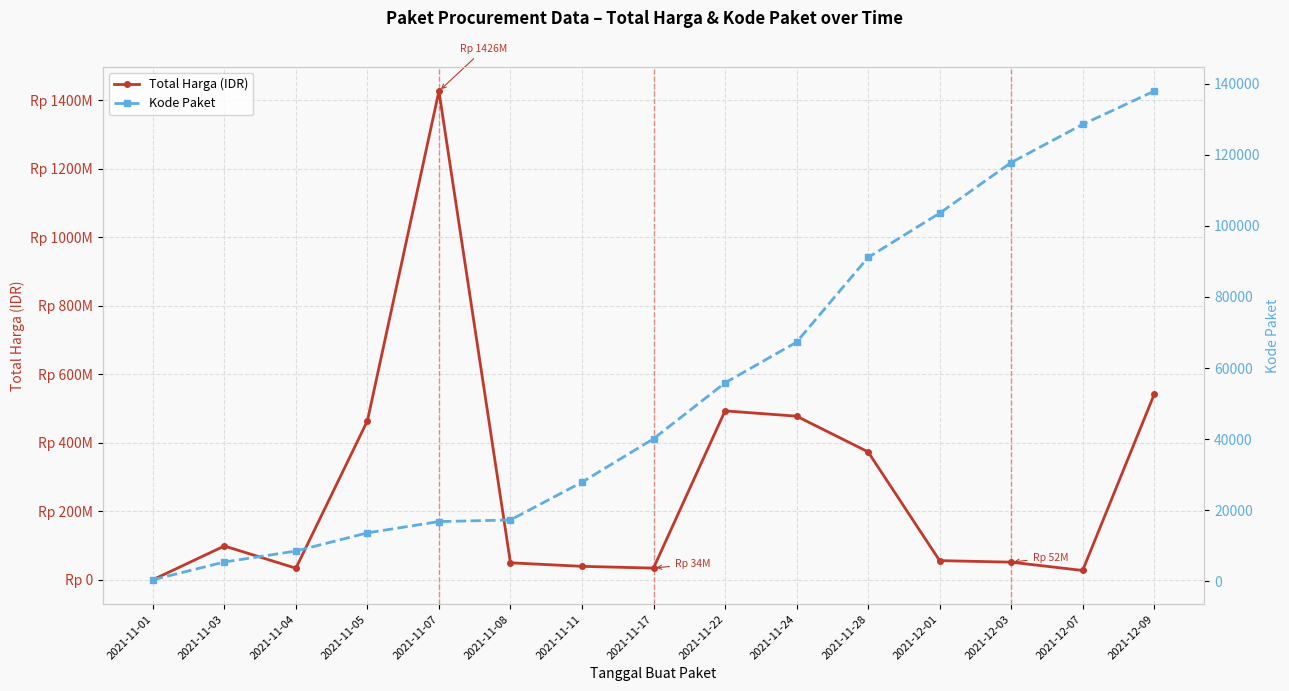

What is the sum of all Kode Paket values?

832115